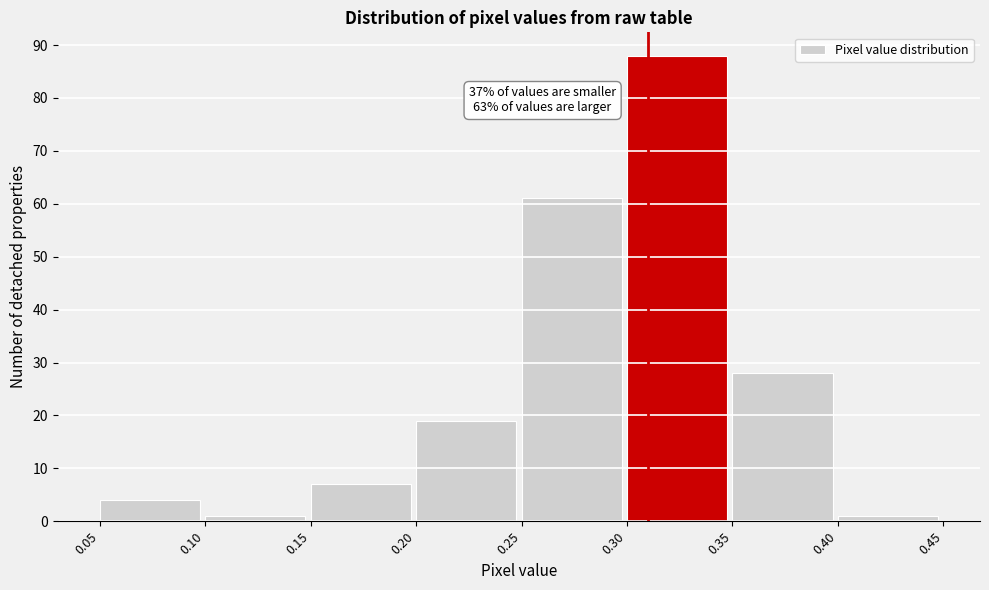

Over which range of the x-axis is the bar tallest?

0.30 to 0.35